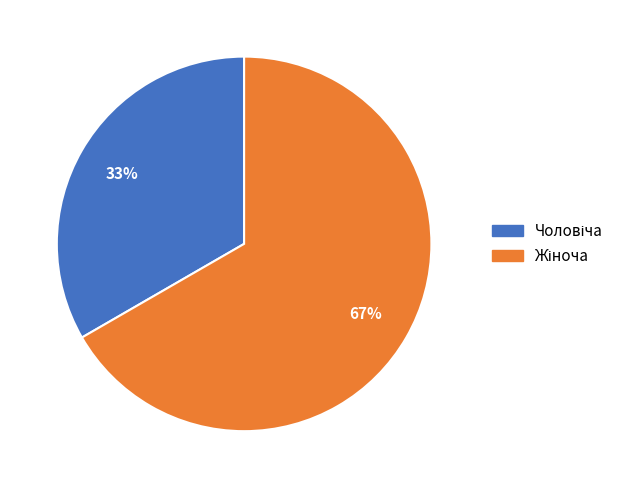

Is there any slice that represents more than half of the pie?

Yes